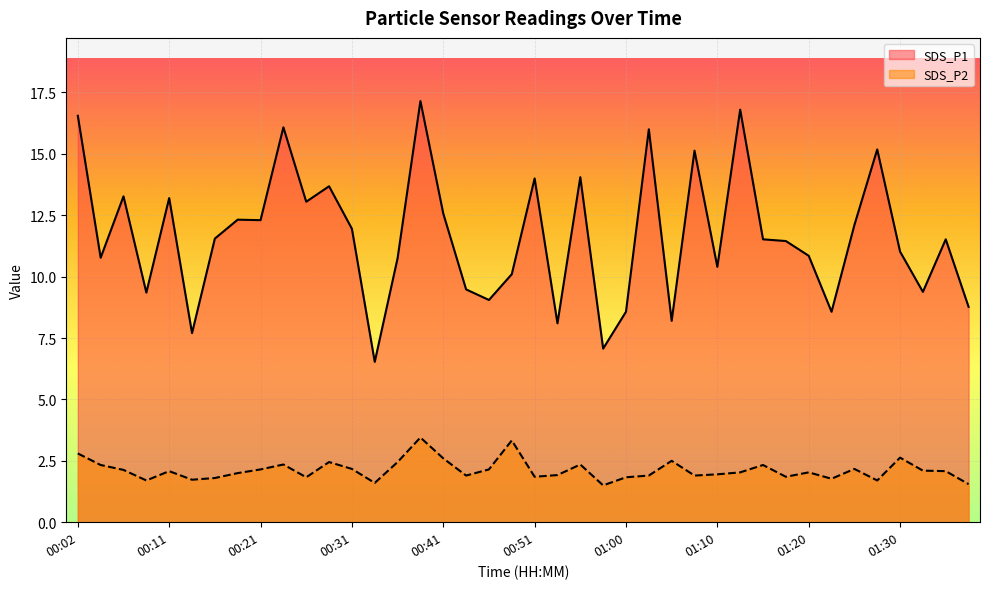

Which category has the lowest value in the SDS_P2 series?

00:58